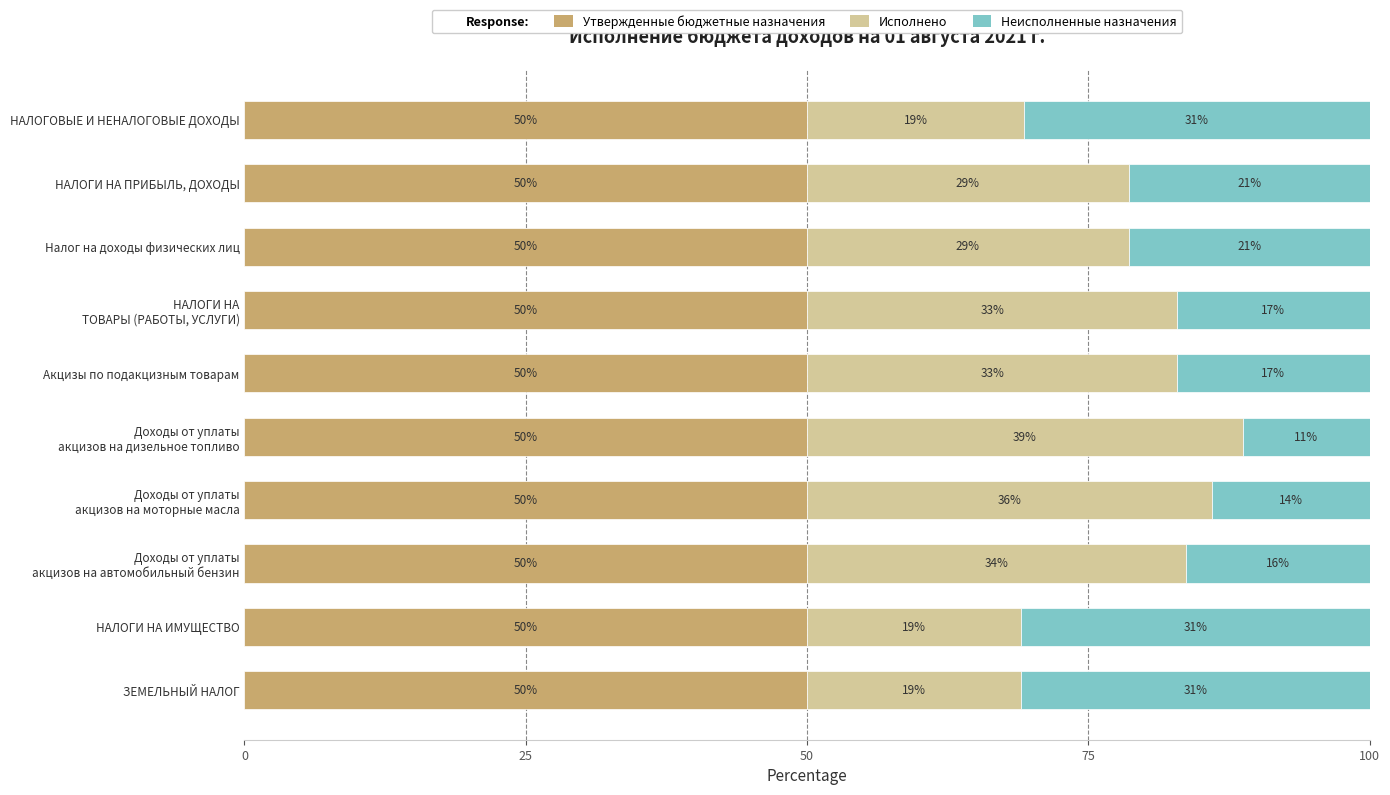

What is the average value of the Утвержденные бюджетные назначения series?

50.0